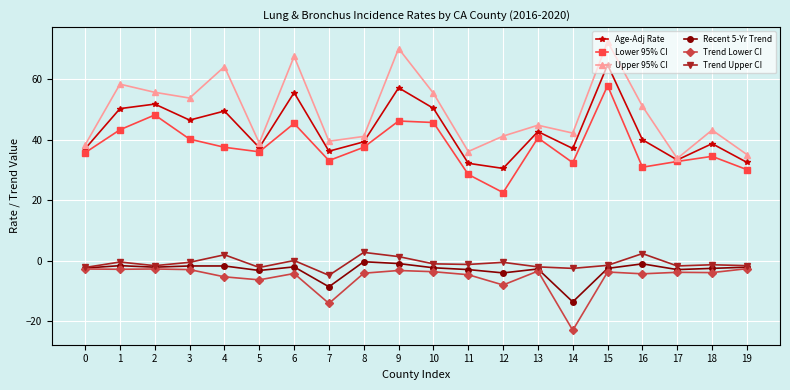

Which series has the widest spread of values?

Upper 95% CI